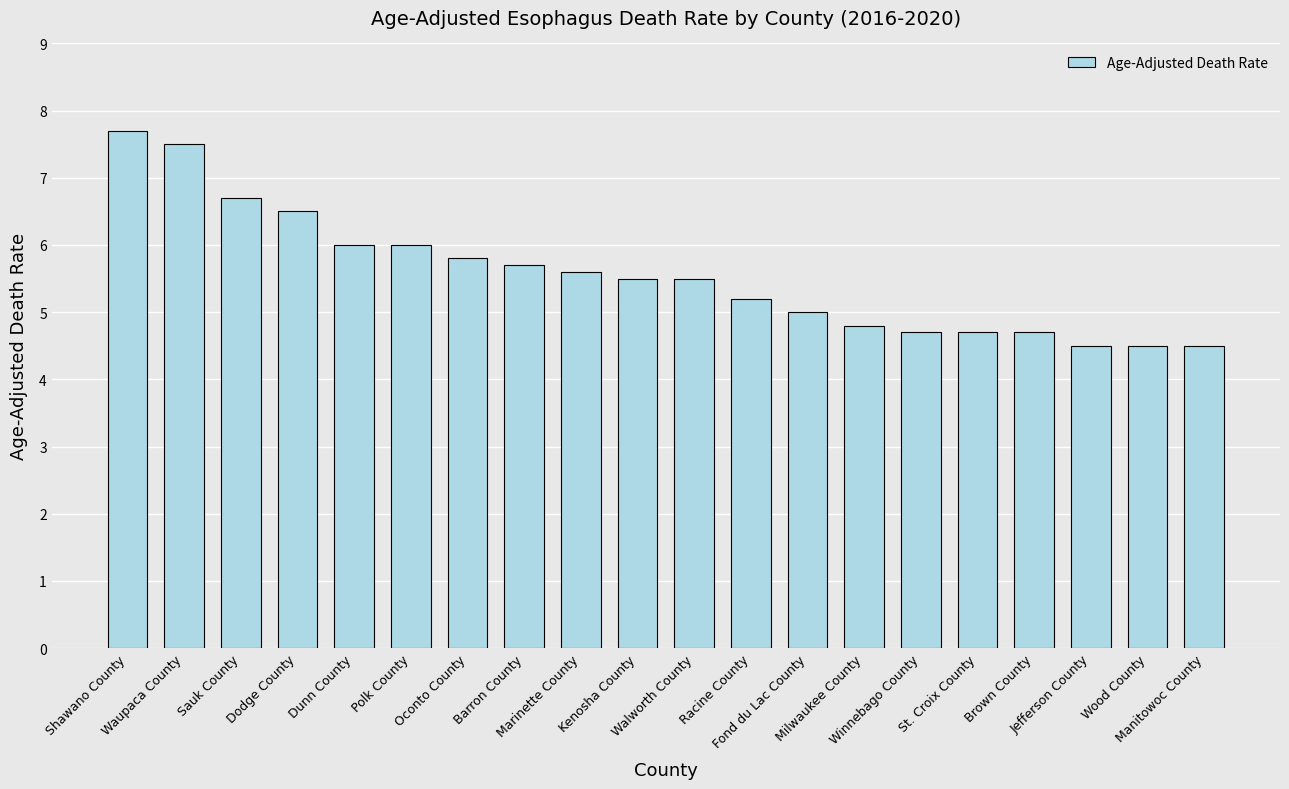

What is the change in value from Polk County to Barron County?

-0.3